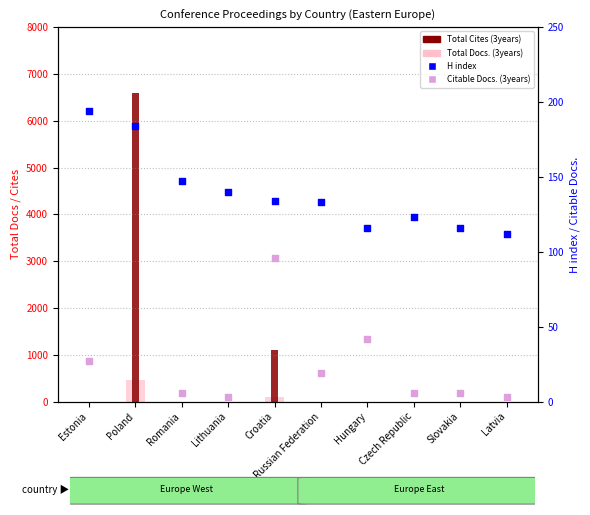

What is the total value across all series at Latvia?

115